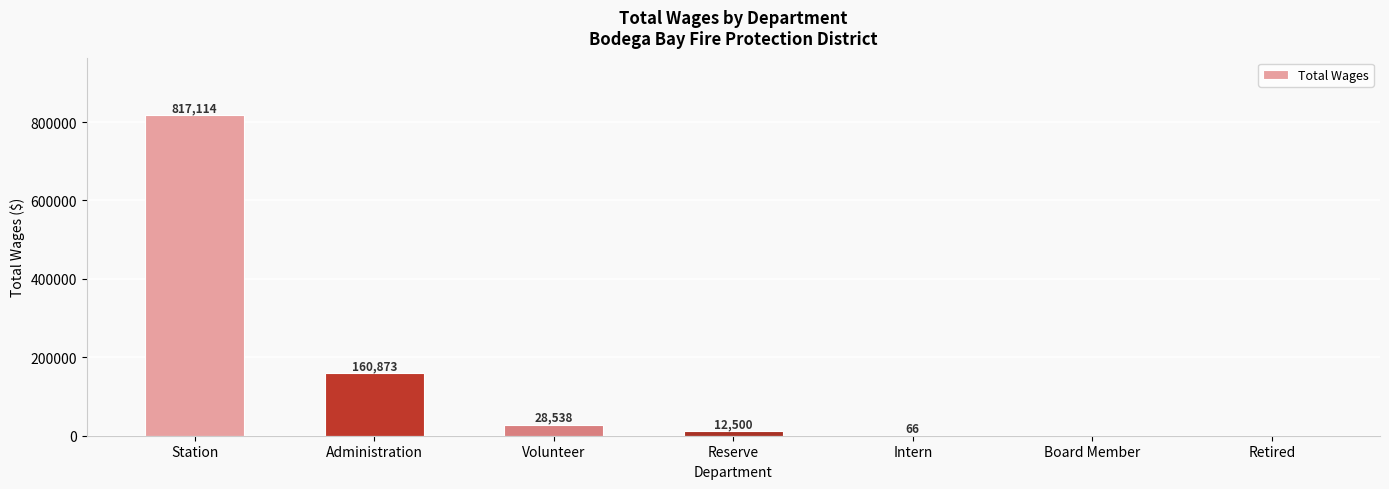

Reading right to left, what are all the values shown in this chart?

Retired=0	Board Member=0	Intern=66	Reserve=12500	Volunteer=28538	Administration=160873	Station=817114